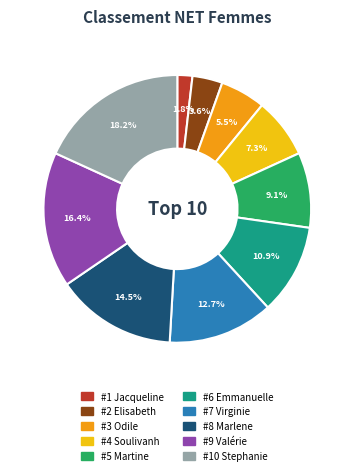

Does any single category account for the majority?

No